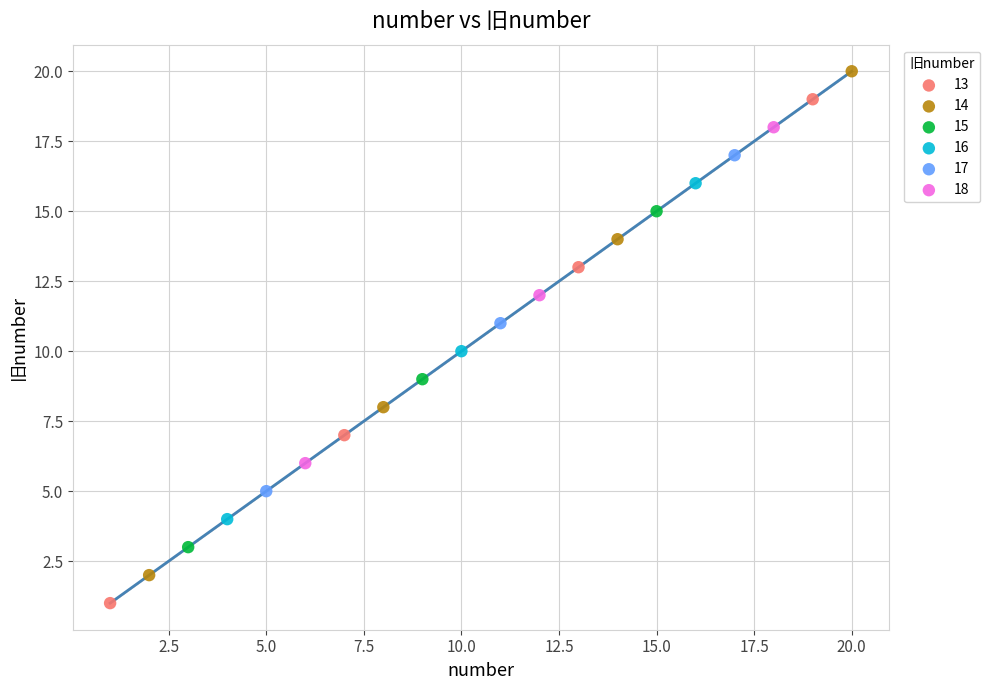

Which series reaches the maximum Y coordinate?

14